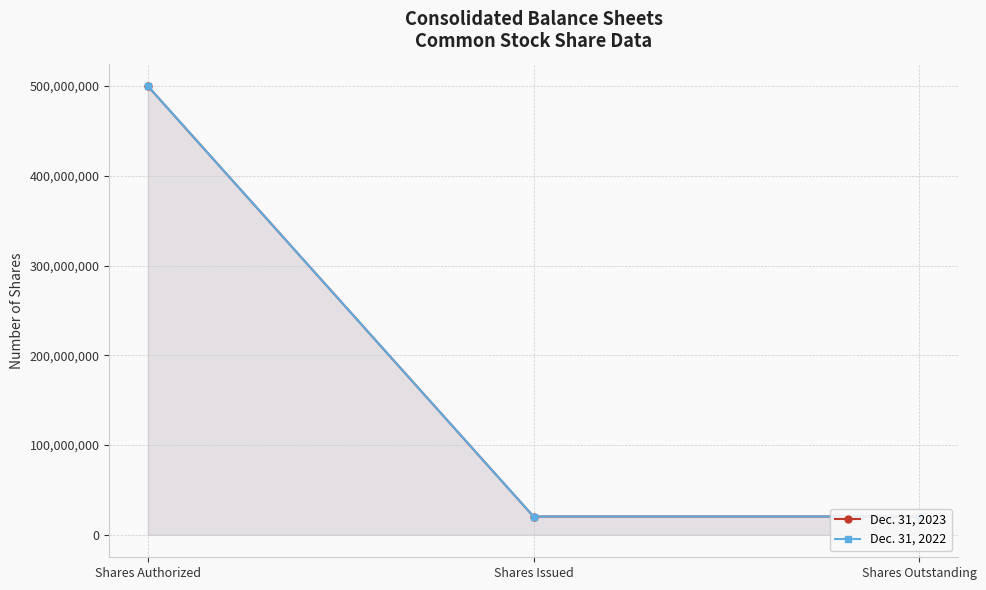

Which category has the lowest value across all series?

Shares Issued